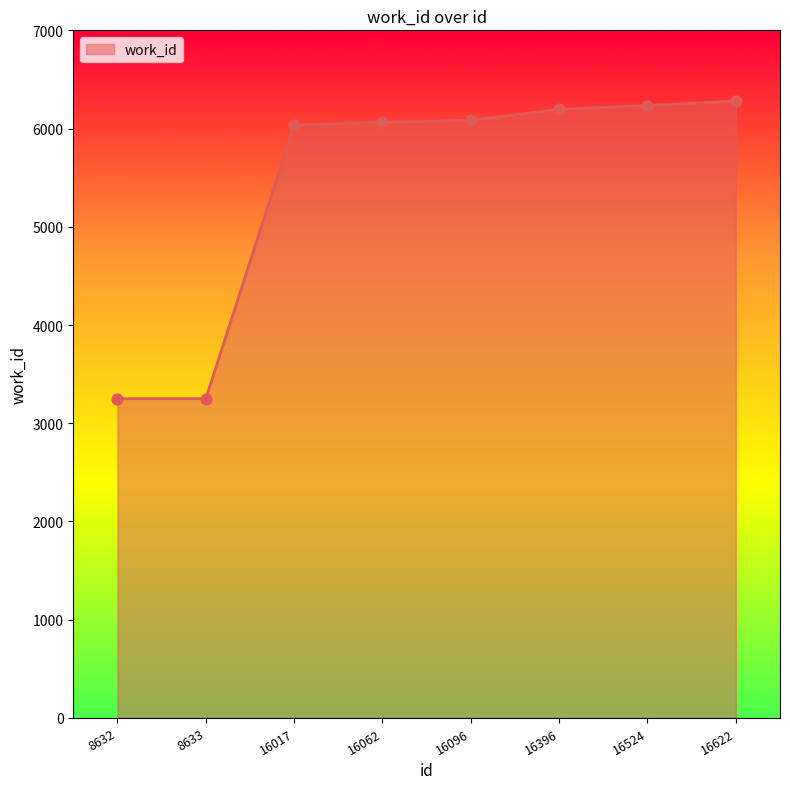

What is the ratio of the value at 16396 to the value at 16062?

1.0